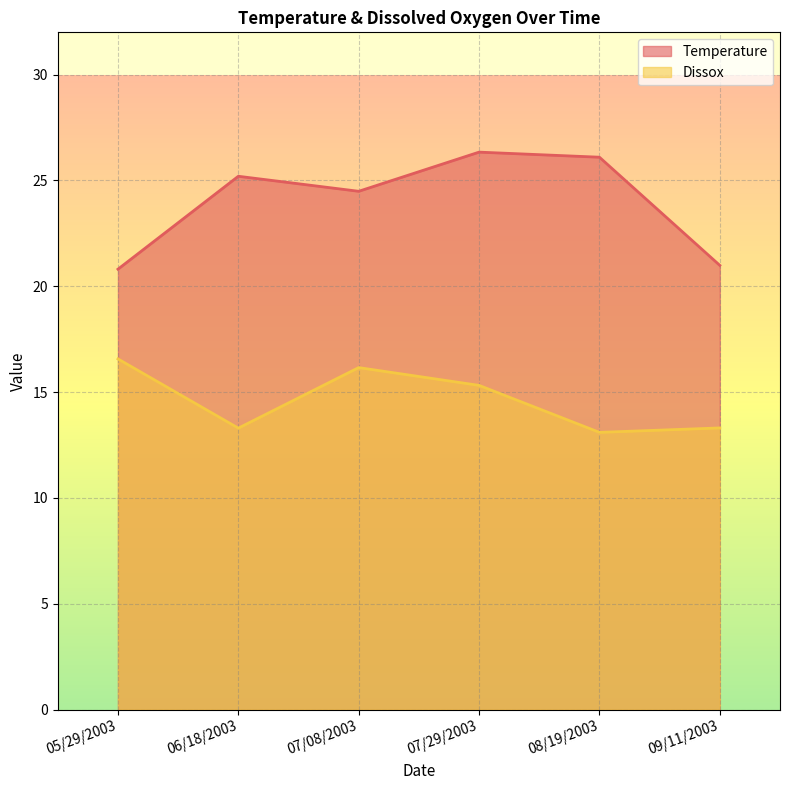

True or false: Temperature has a value of 34.2 at 09/11/2003.

False